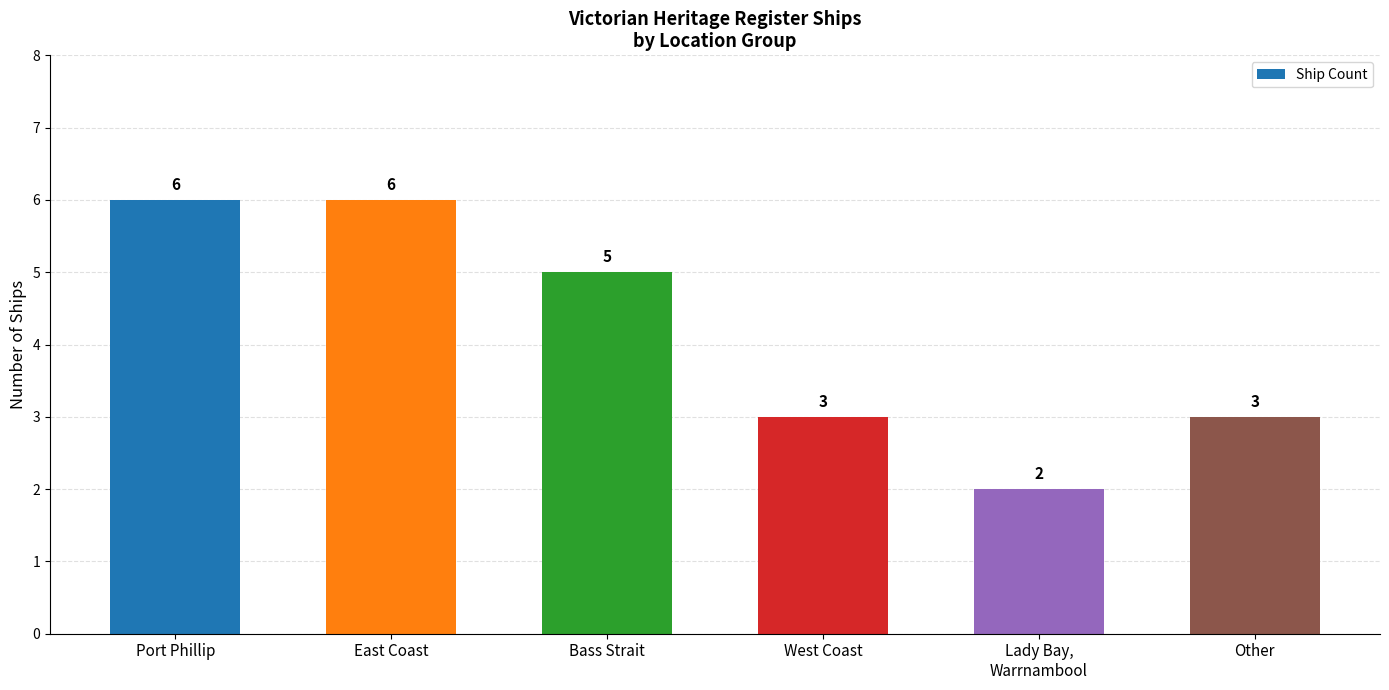

Count the number of categories in the chart.

6